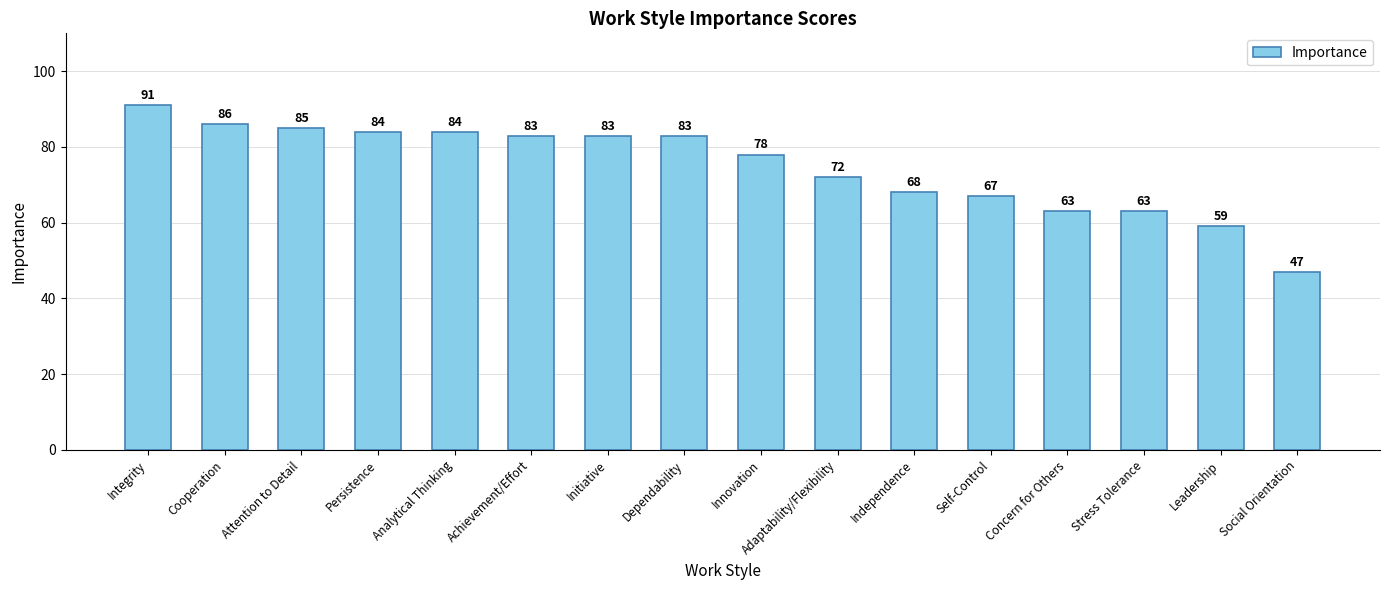

Approximately how many times larger is the value at Leadership compared to Independence?

0.9